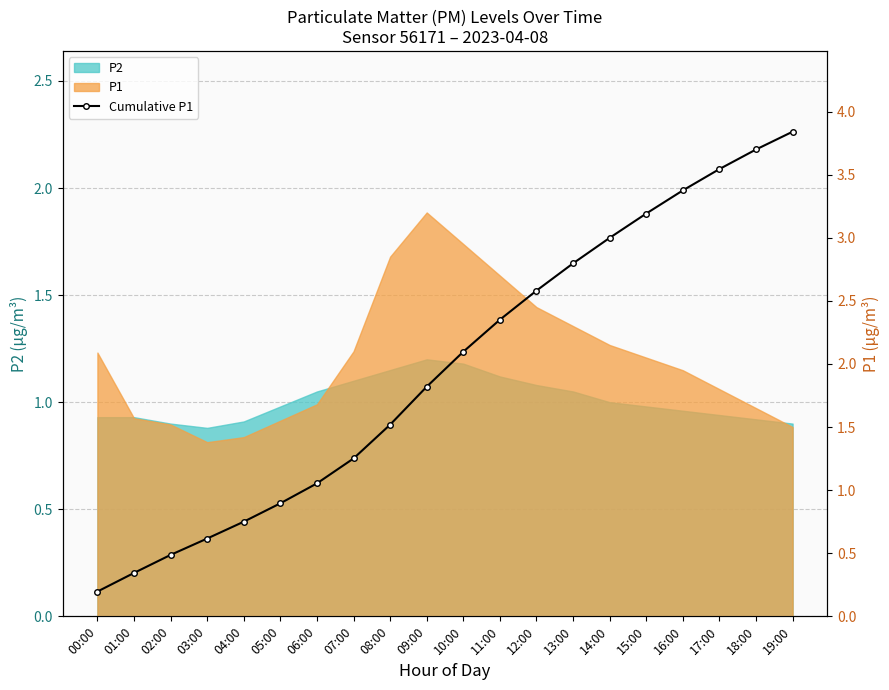

True or false: there are more than 0 points higher than both neighbors.

False